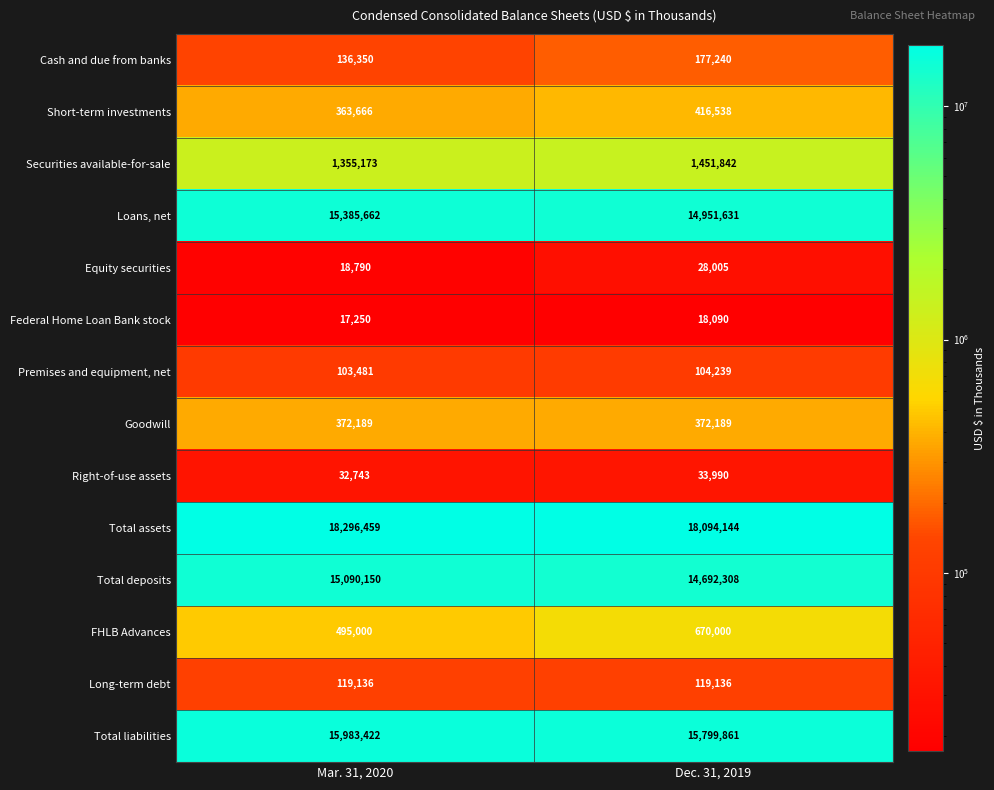

What is the highest value of the Total deposits series?

15090150